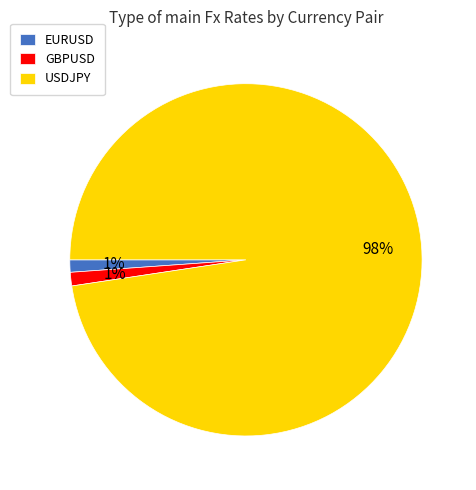

Between GBPUSD and USDJPY, which is larger?

USDJPY